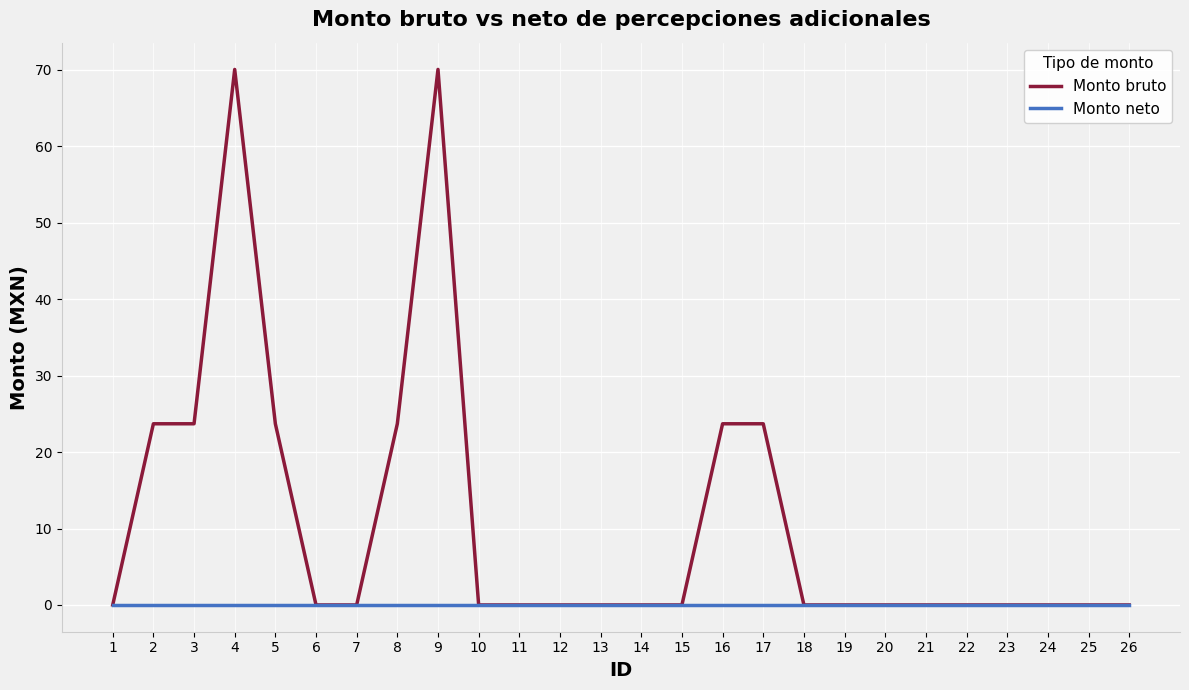

Read the Monto bruto value at 2.

23.7